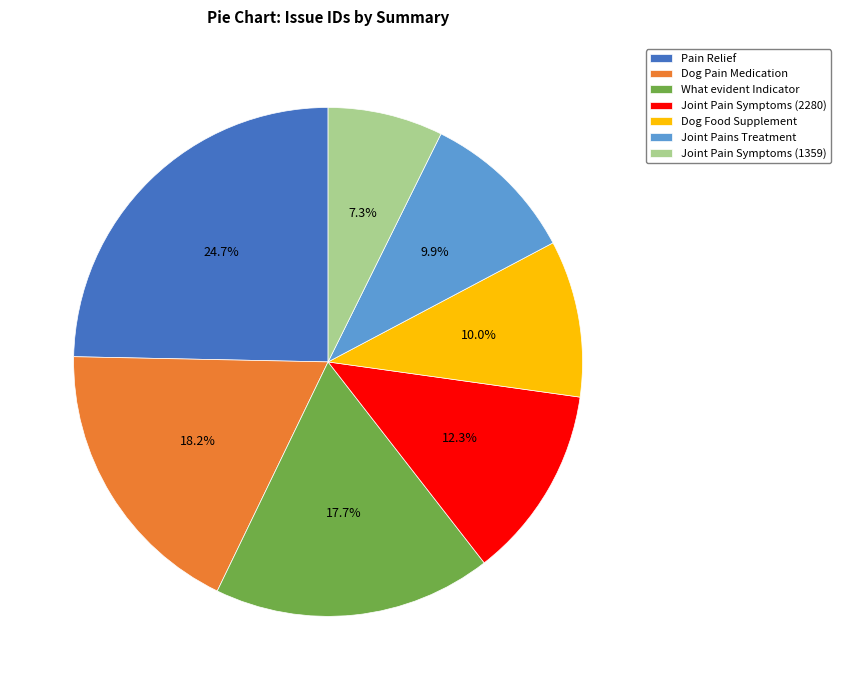

To the nearest percent, what portion does Pain Relief represent?

25%